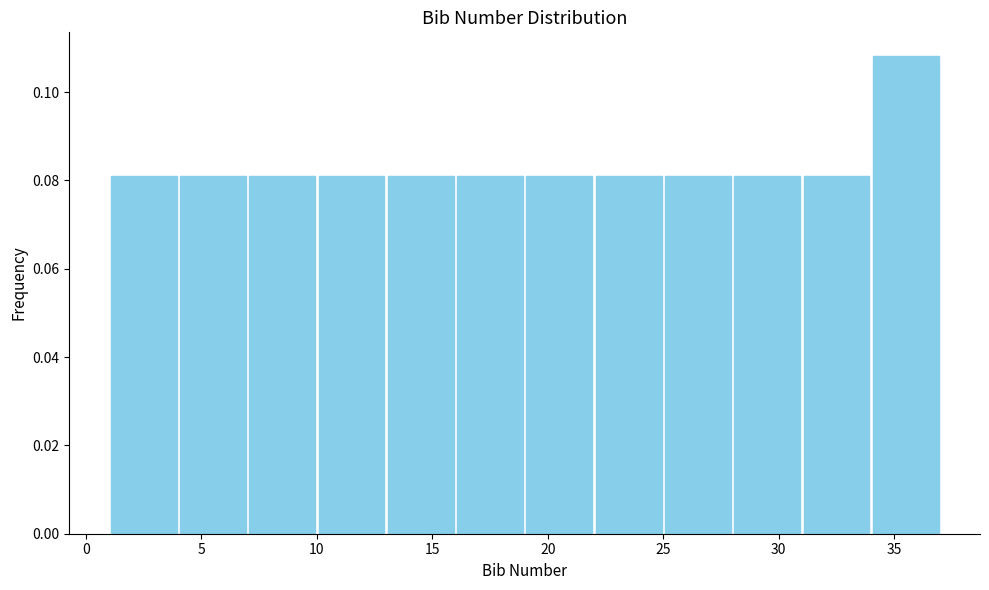

What is the height of the bar covering 25 to 28 on the x-axis? The values are not printed on the chart, so give them approximately, as read against the axis.

0.082